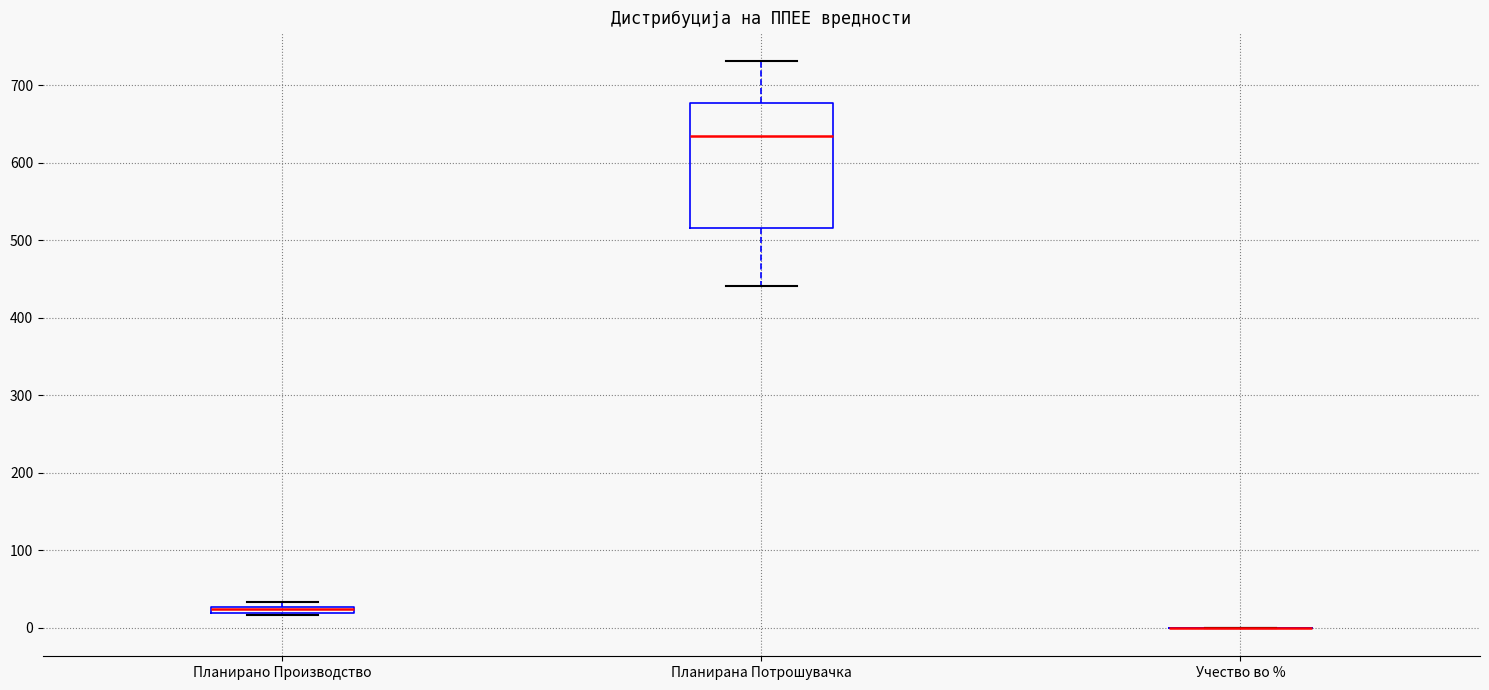

Where does the median line of the box for Планирана Потрошувачка sit on the y-axis? The values are not printed on the chart, so give them approximately, as read against the axis.

630